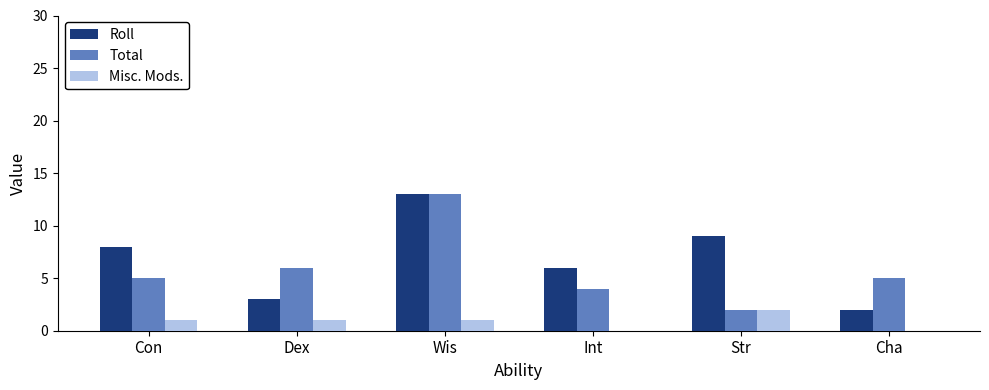

What is the sum of all Total values?

35